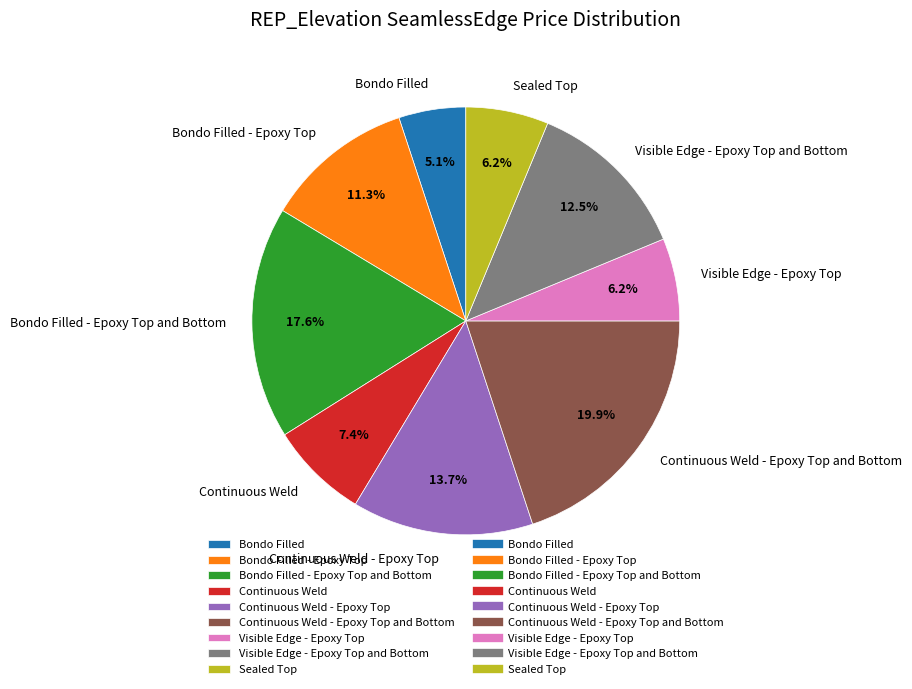

What is the largest slice in the pie chart?

Continuous Weld - Epoxy Top and Bottom